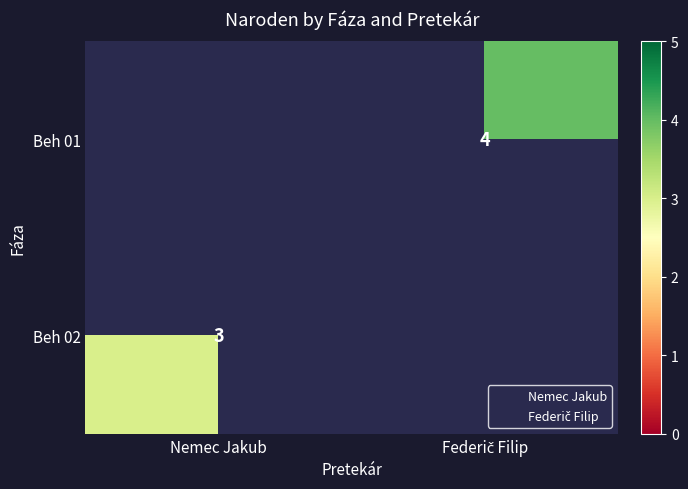

Which has a higher value, Federič Filip or Nemec Jakub?

Federič Filip